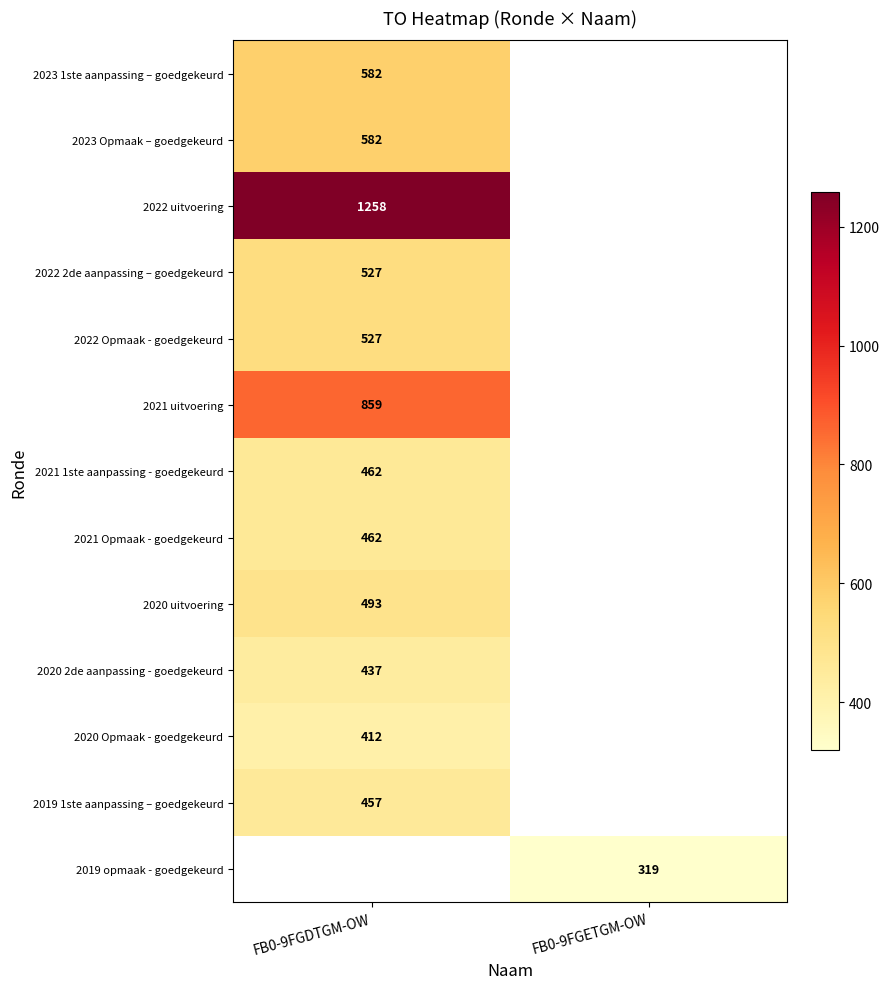

How many distinct data groups are displayed?

13